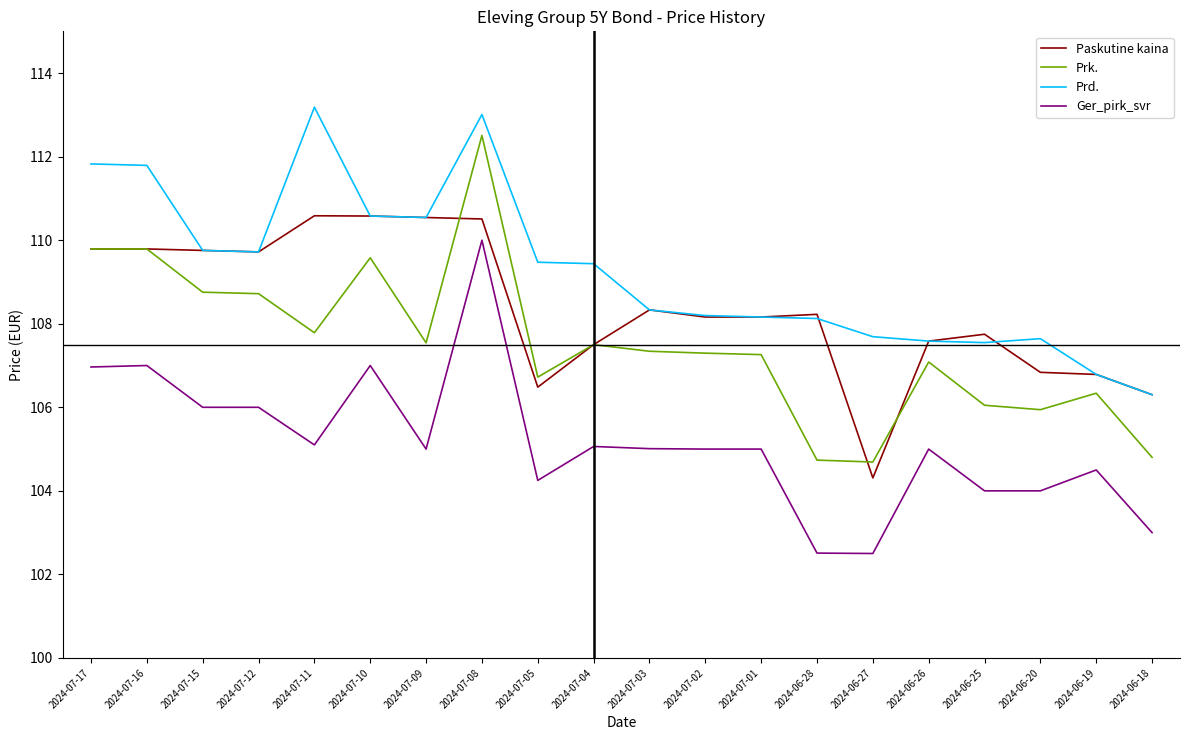

What is the total value across all series at 2024-06-18?

420.4